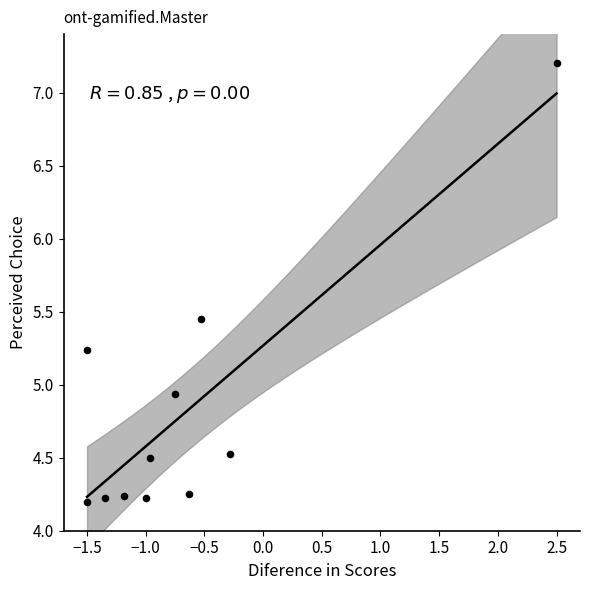

What is the average X value?

-0.7